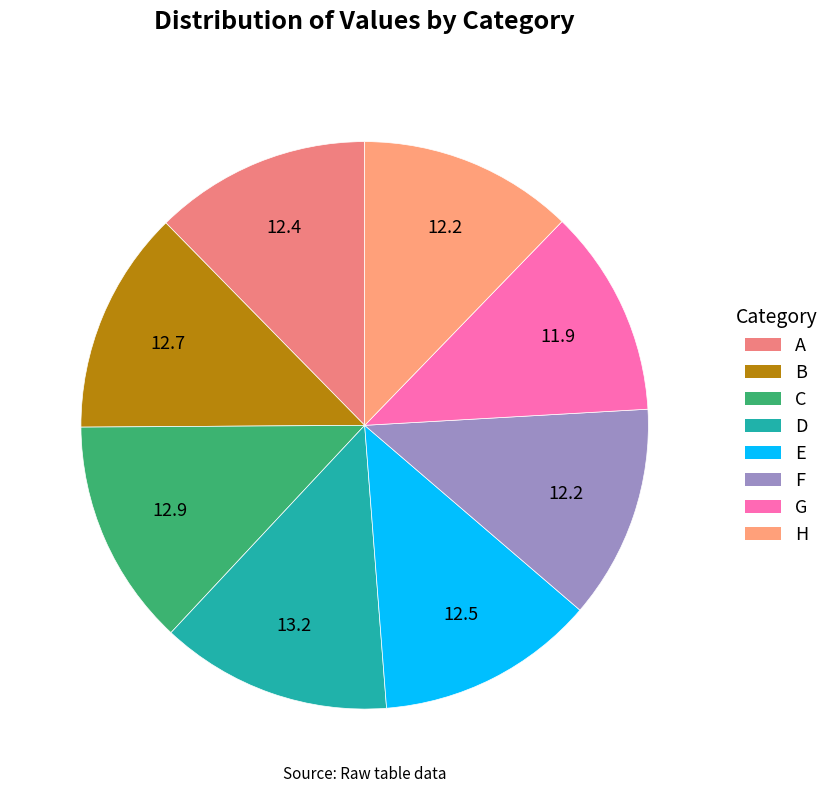

Count the number of slices in the pie.

8